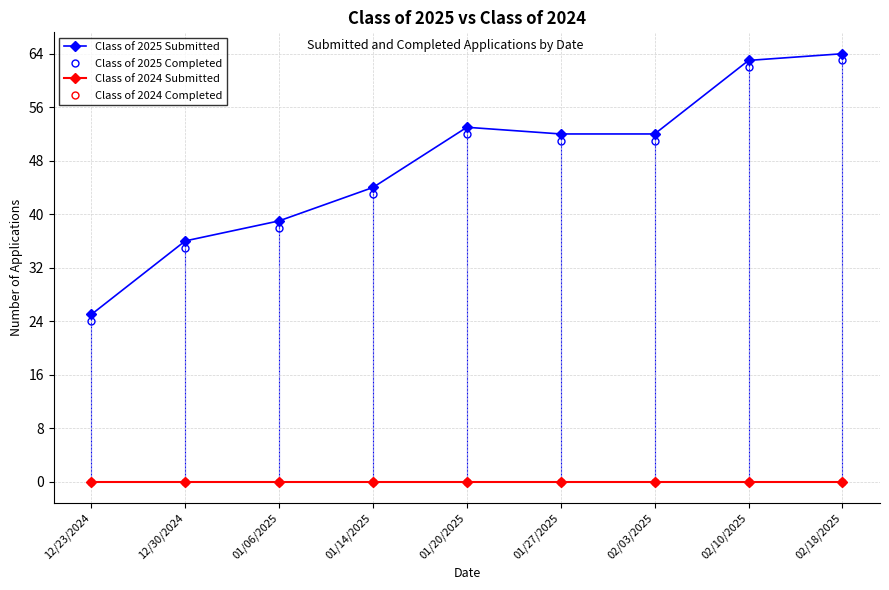

Is this an area chart (filled region under the line)?

No